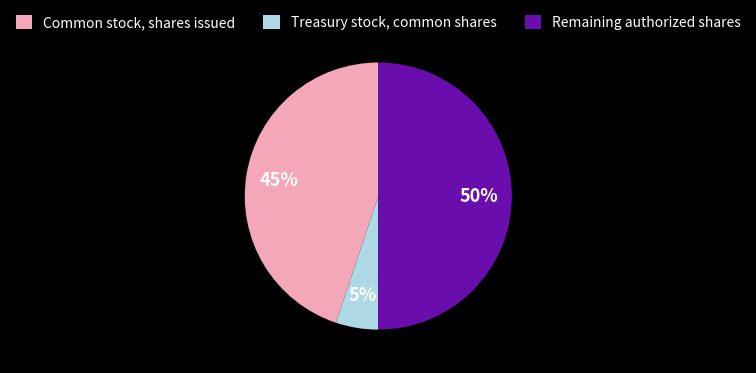

To the nearest percent, what is the difference between the largest and smallest slice percentages?

45%